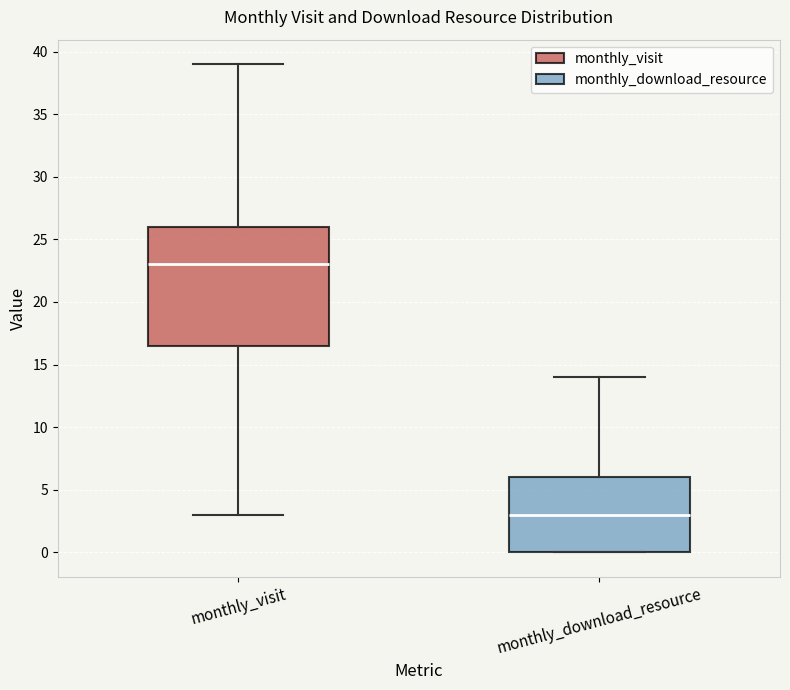

Reading left to right, read every box against the y-axis: the position of its median line, the range the box covers, and the ends of its whiskers. The values are not printed on the chart, so give them approximately, as read against the axis.

monthly_visit: median 23.0, box 16.5 to 26.0, whiskers 3.0 to 39.0
monthly_download_resource: median 3.0, box 0.0 to 6.0, whiskers 0.0 to 14.0